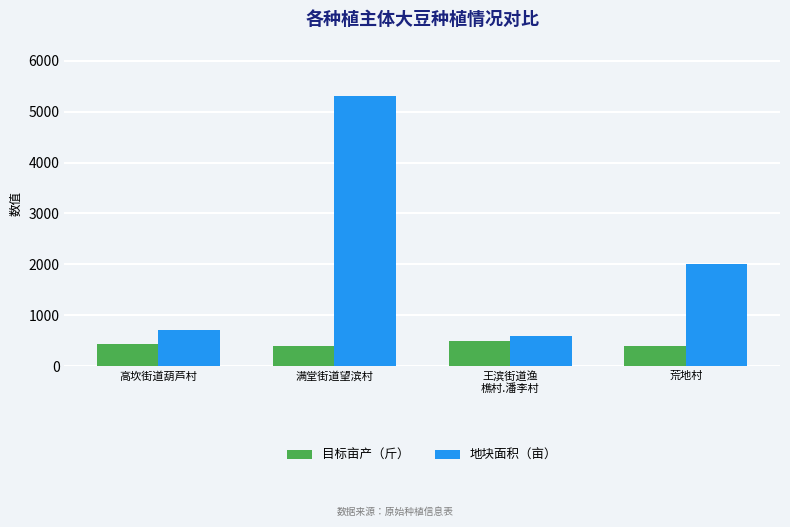

Does the chart contain any negative values?

No